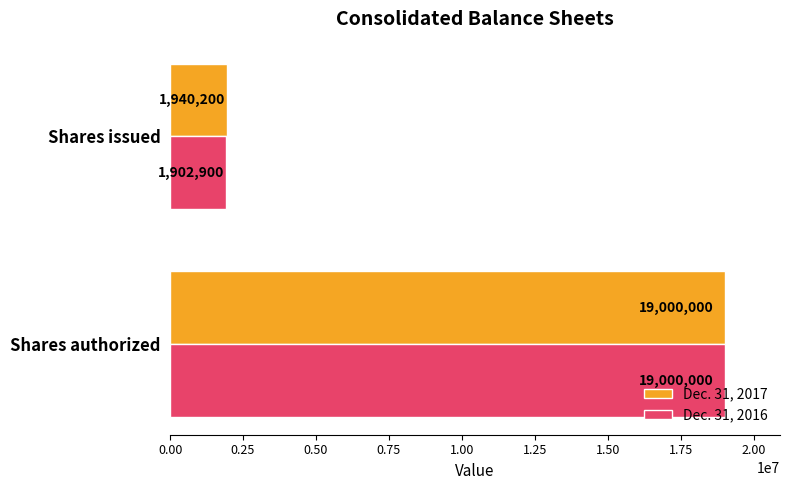

The Dec. 31, 2017 series shows 1940200 at Shares issued. True or false?

True